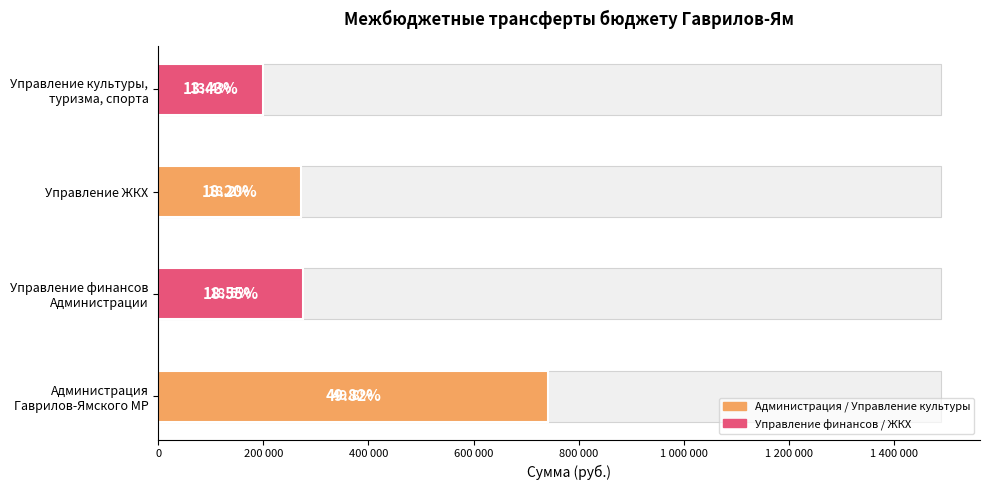

The chart shows a value of 742000 at Администрация Гаврилов-Ямского МР. True or false?

True